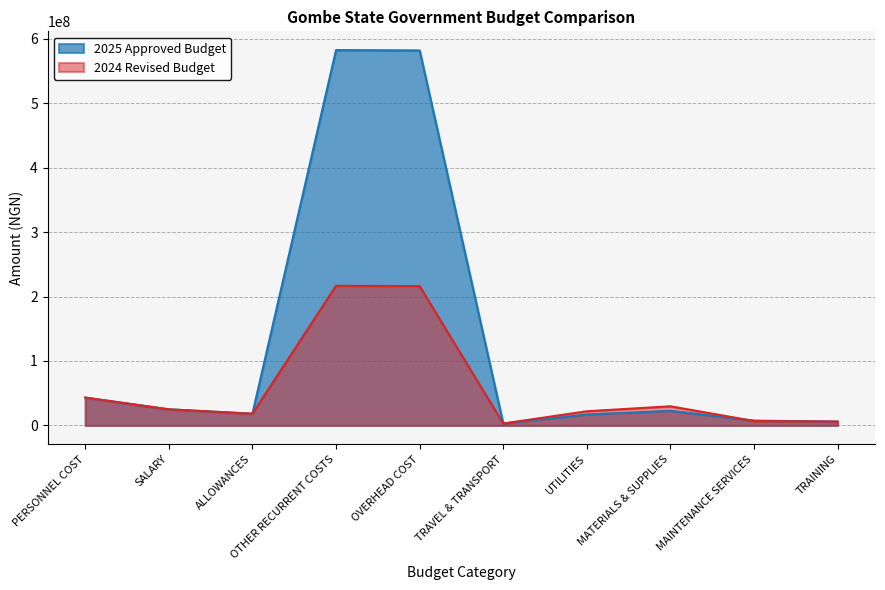

Which series changed the most between OTHER RECURRENT COSTS and MATERIALS & SUPPLIES?

2025 Approved Budget